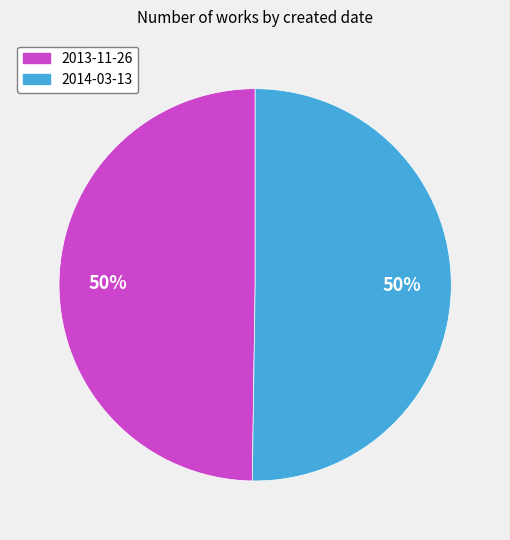

What is the ratio of the value at 2014-03-13 to the value at 2013-11-26?

1.0